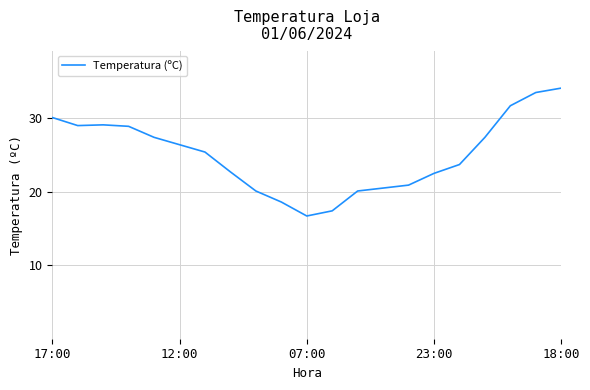

What is the difference between the maximum and minimum values?

17.4